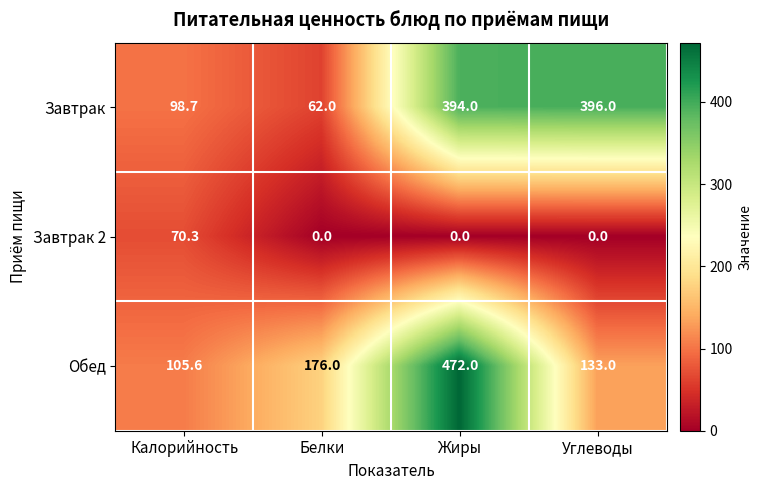

At which label does Завтрак reach its minimum?

Белки